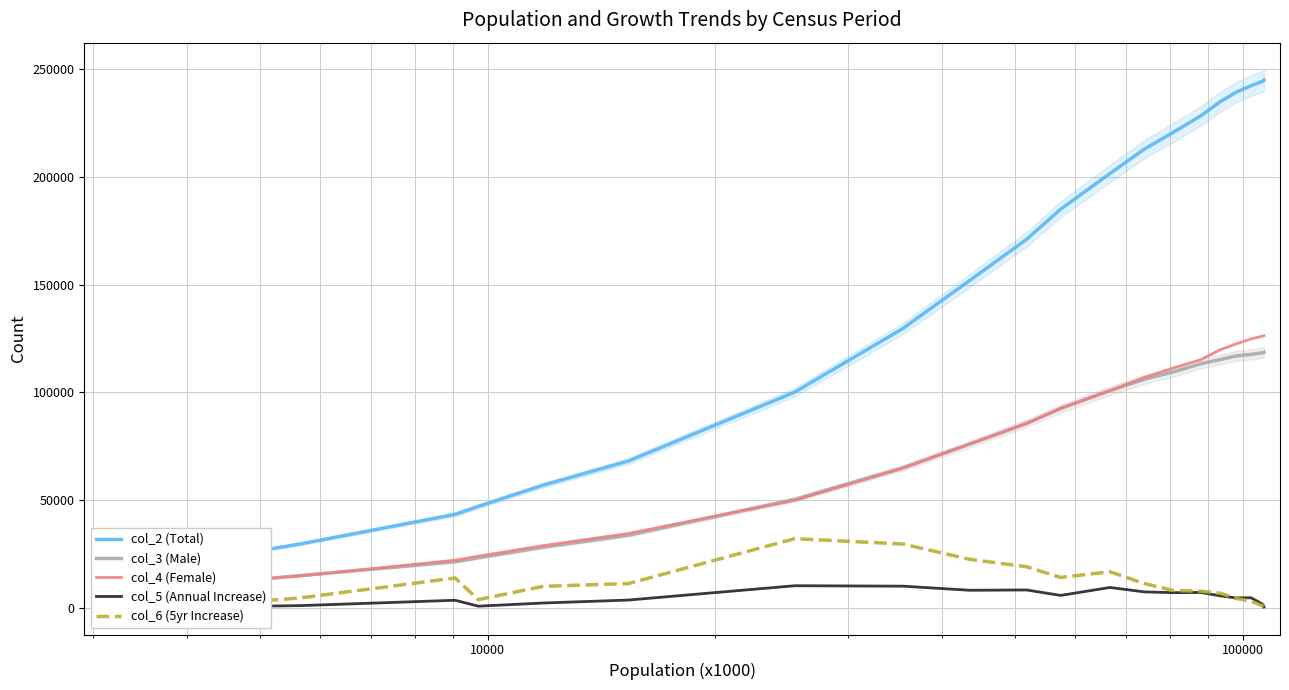

Reading left to right, transcribe all the data shown in this chart.

col_2 (Total): 18259	20890	22702	25078	29567	43315	47013	56895	68054	100081	129621	152023	171016	185030	201675	212874	220809	228420	235081	239348	242389	243848	244610	245011
col_3 (Male): 9082	10516	11280	12419	14900	21286	23142	28083	33621	50266	64934	75954	85621	92444	100820	106035	109494	113272	115245	116894	117608	118126	118435	118660
col_4 (Female): 9177	10374	11422	12659	14667	22029	23871	28812	34433	49815	64687	76069	85395	92586	100855	106839	111315	115148	119836	122454	124781	125722	126175	126351
col_5 (Annual Increase): 0	583	330	569	917	3409	662	2133	3504	10156	9957	8053	8195	5662	9352	7303	6927	7033	5453	4506	4581	2555	1337	283
col_6 (5yr Increase): 0	2631	1812	2376	4489	13748	3698	9882	11159	32027	29540	22402	18993	14014	16645	11199	7935	7611	6661	4267	3041	1459	762	401